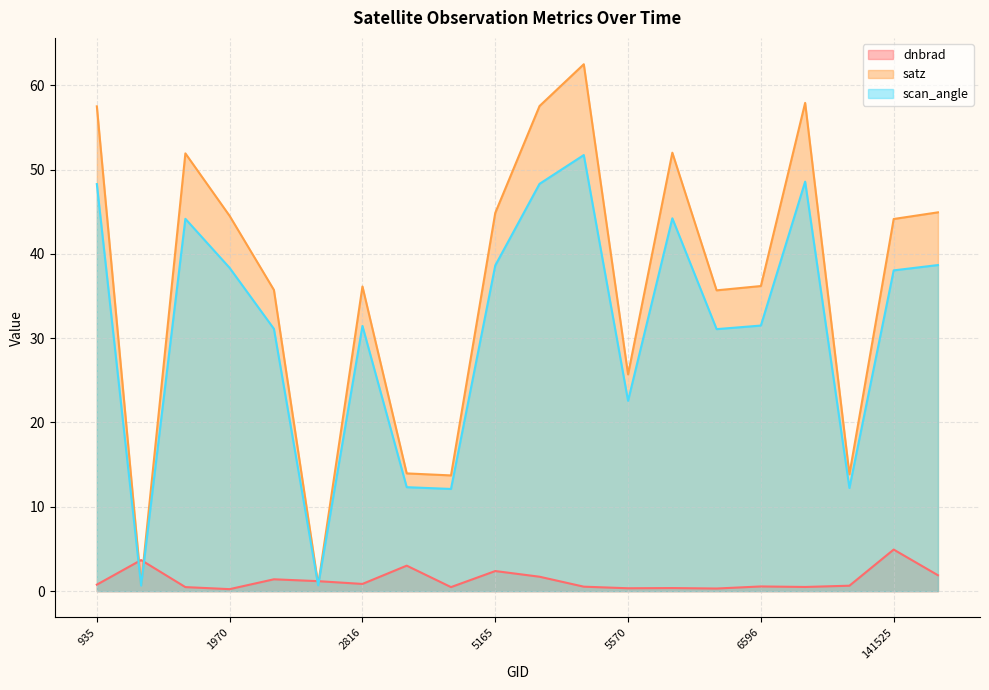

Reading left to right, list all the values displayed in this chart.

dnbrad: 935=0.8	106681=3.7	108132=0.5	1970=0.2	113127=1.4	113299=1.2	2816=0.9	3797=3.0	4463=0.5	5165=2.4	131354=1.7	132248=0.5	5570=0.3	5615=0.4	134442=0.3	6596=0.6	6632=0.5	7001=0.6	141525=4.9	8360=1.9
satz: 935=57.5	106681=0.7	108132=51.9	1970=44.5	113127=35.7	113299=0.8	2816=36.1	3797=14.0	4463=13.7	5165=44.9	131354=57.5	132248=62.5	5570=25.7	5615=52.0	134442=35.7	6596=36.2	6632=57.9	7001=13.9	141525=44.1	8360=44.9
scan_angle: 935=48.3	106681=0.7	108132=44.2	1970=38.3	113127=31.1	113299=0.7	2816=31.4	3797=12.3	4463=12.1	5165=38.6	131354=48.3	132248=51.7	5570=22.6	5615=44.2	134442=31.1	6596=31.5	6632=48.6	7001=12.2	141525=38.0	8360=38.7